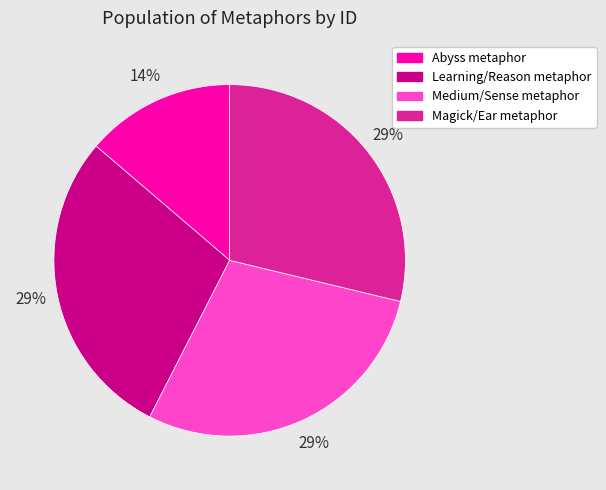

To the nearest percent, what is the average slice percentage?

25%